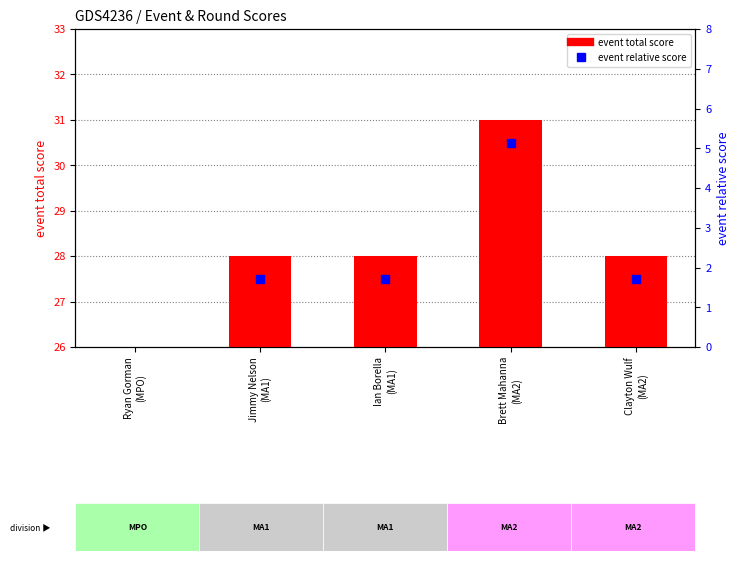

Which series contains the lowest Y value?

event total score